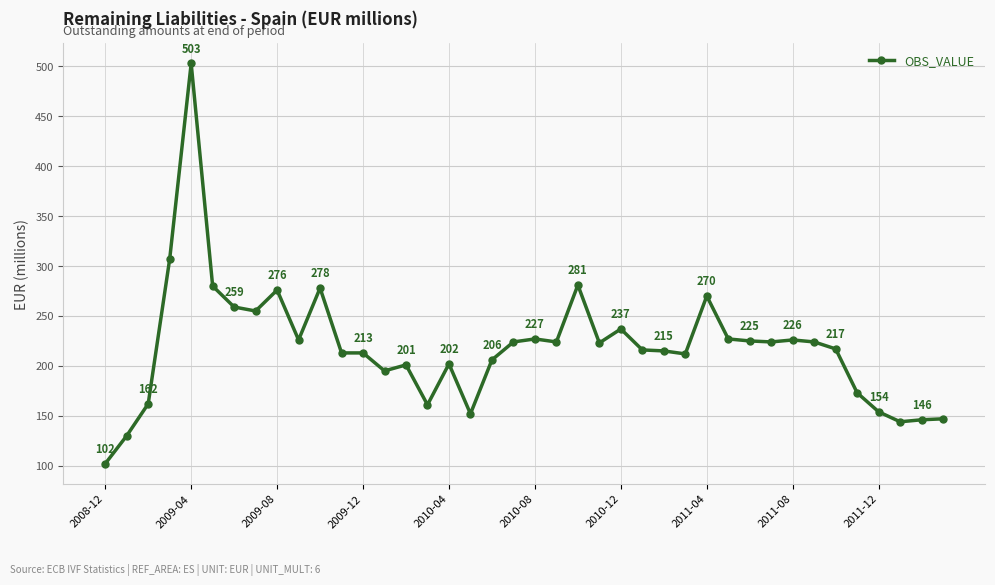

Reading right to left, what are all the values shown in this chart?

147	146	144	154	173	217	224	226	224	225	227	270	212	215	216	237	223	281	224	227	224	206	152	202	161	201	195	213	213	278	226	276	255	259	280	503	307	162	130	102